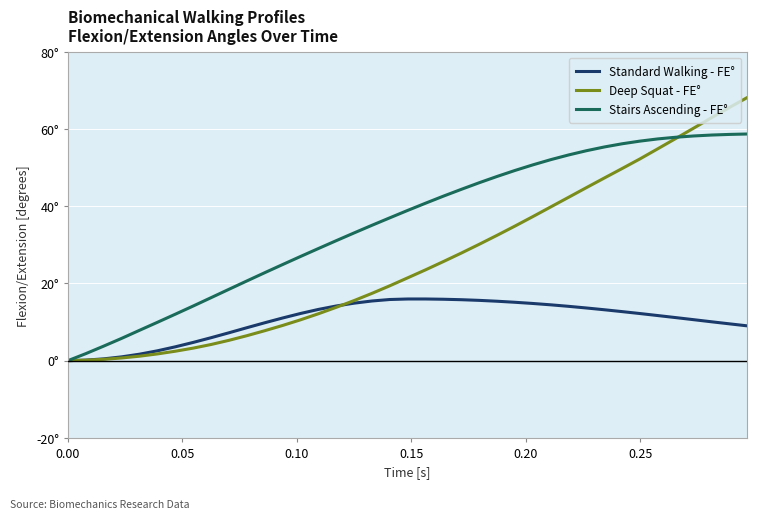

Which series has the largest range (max minus min)?

Deep Squat - FE°